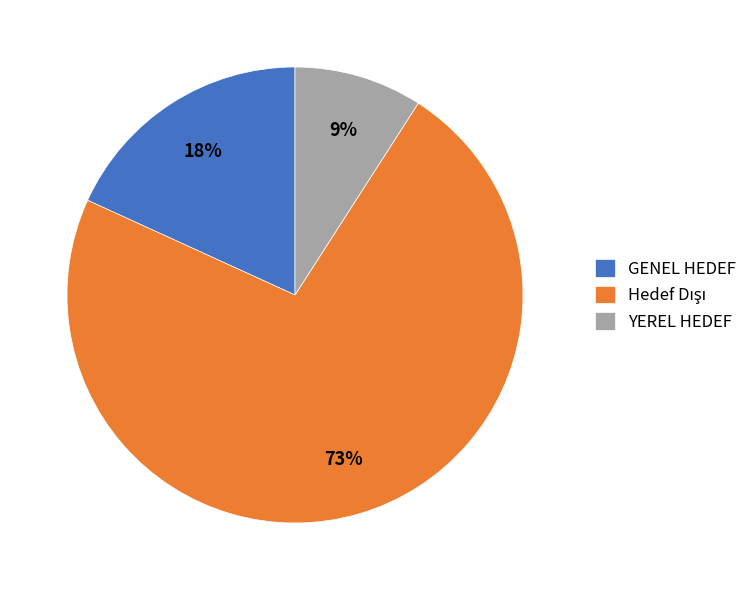

To the nearest percent, what portion does YEREL HEDEF represent?

9%